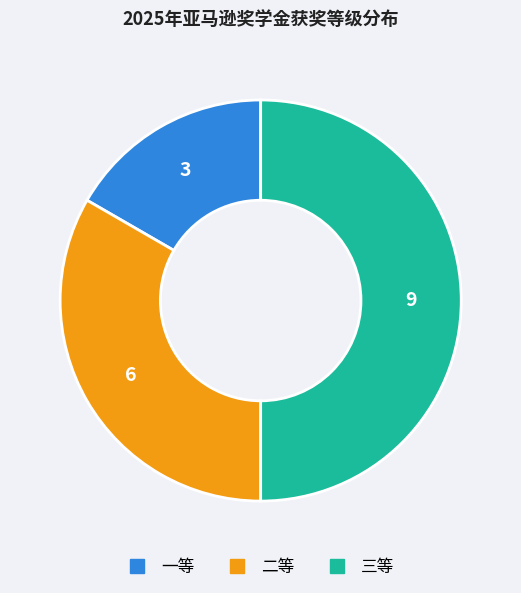

How many segments does this pie chart have?

3